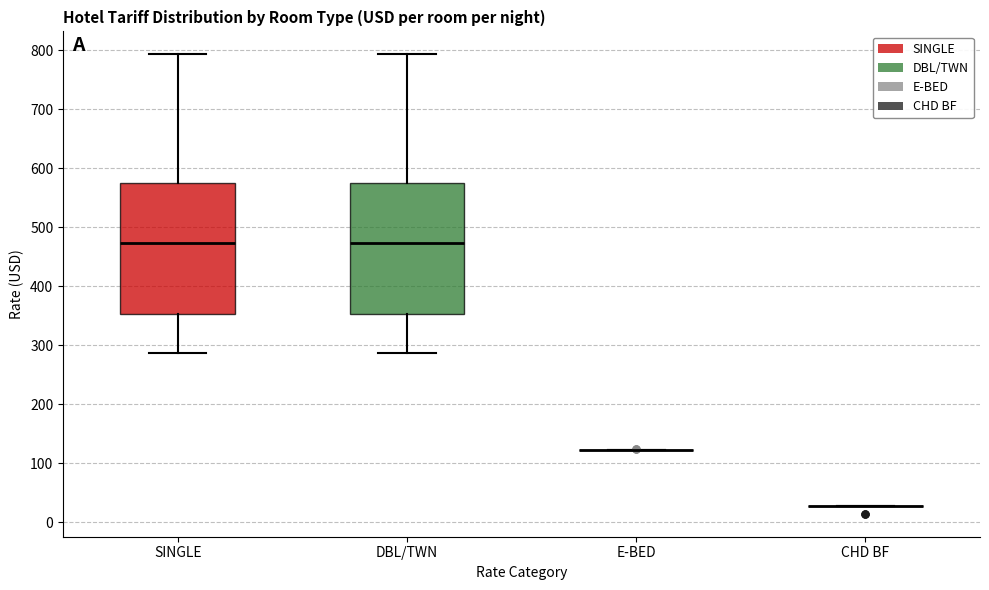

Reading left to right, read every box against the y-axis: the position of its median line, the range the box covers, and the ends of its whiskers. The values are not printed on the chart, so give them approximately, as read against the axis.

SINGLE: median 470, box 350 to 580, whiskers 290 to 790
DBL/TWN: median 470, box 350 to 580, whiskers 290 to 790
E-BED: box collapsed to a line at 120, whiskers 120 to 120
CHD BF: box collapsed to a line at 30, whiskers 30 to 30